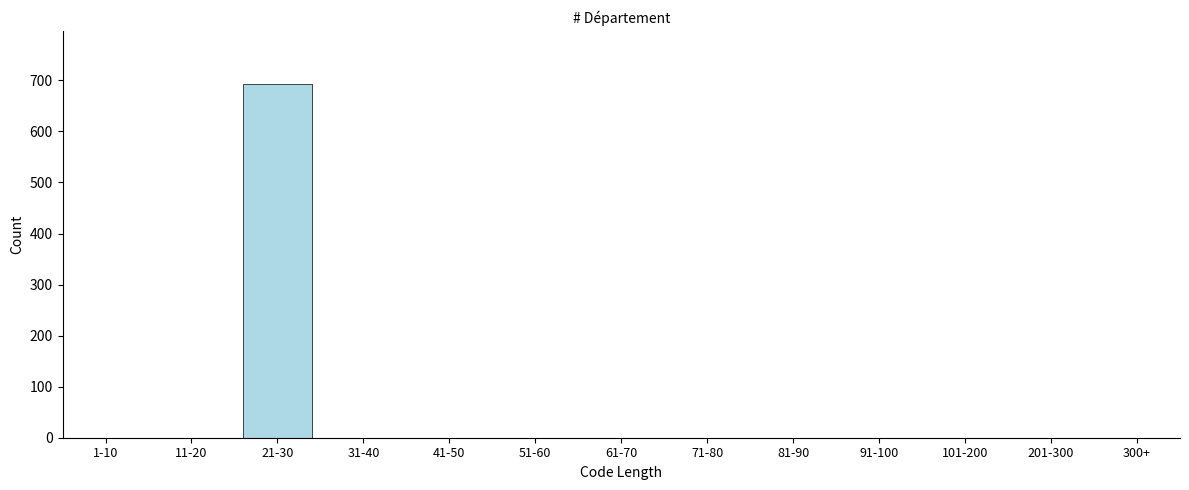

Reading left to right, what are all the values shown in this chart?

1-10=0	11-20=0	21-30=693	31-40=0	41-50=0	51-60=0	61-70=0	71-80=0	81-90=0	91-100=0	101-200=0	201-300=0	300+=0